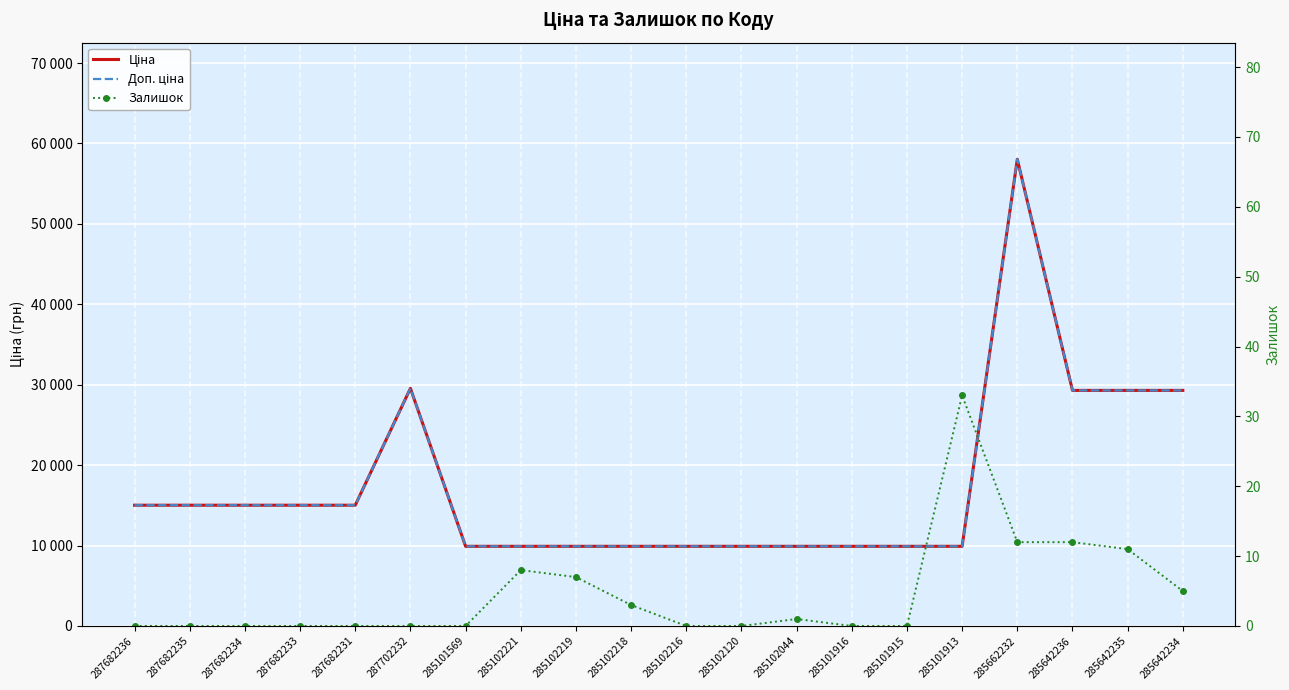

What is the difference between the second highest and second lowest values in the Ціна series?

19640.4